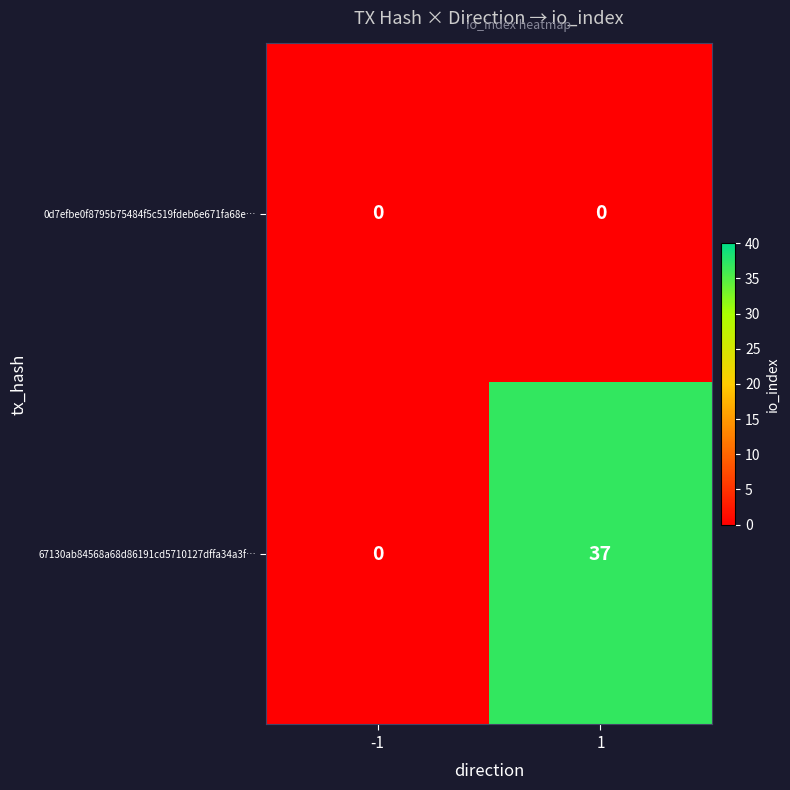

What is the difference between the maximum and minimum values in the 67130ab84568a68d86191cd5710127dffa34a3f… series?

37